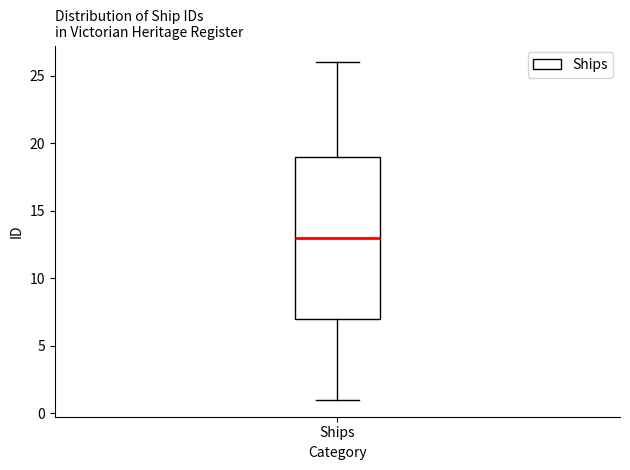

Transcribe this box plot: give where the median line is, the range the box spans, and where the two whiskers end, as read against the y-axis. The values are not printed on the chart, so give them approximately, as read against the axis.

median 13, box 7 to 19, whiskers 1 to 26